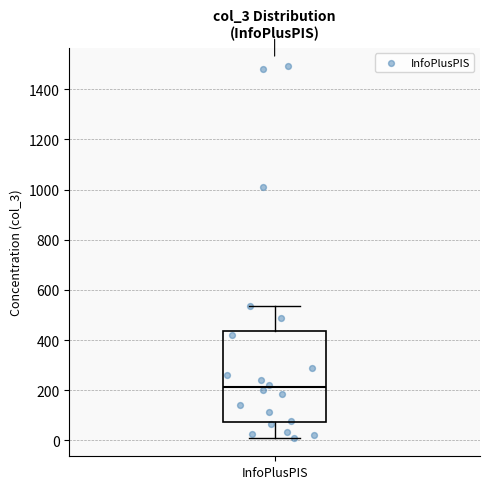

Where is the lower edge of the box for InfoPlusPIS on the y-axis? The values are not printed on the chart, so give them approximately, as read against the axis.

80